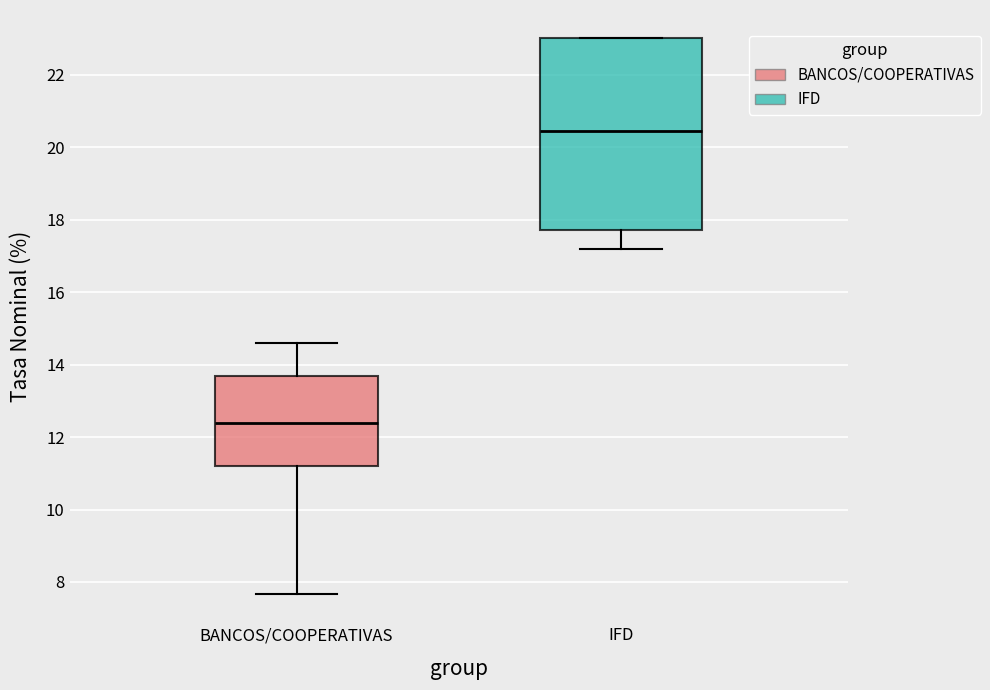

Which box is the tallest, from its lower edge to its upper edge?

IFD